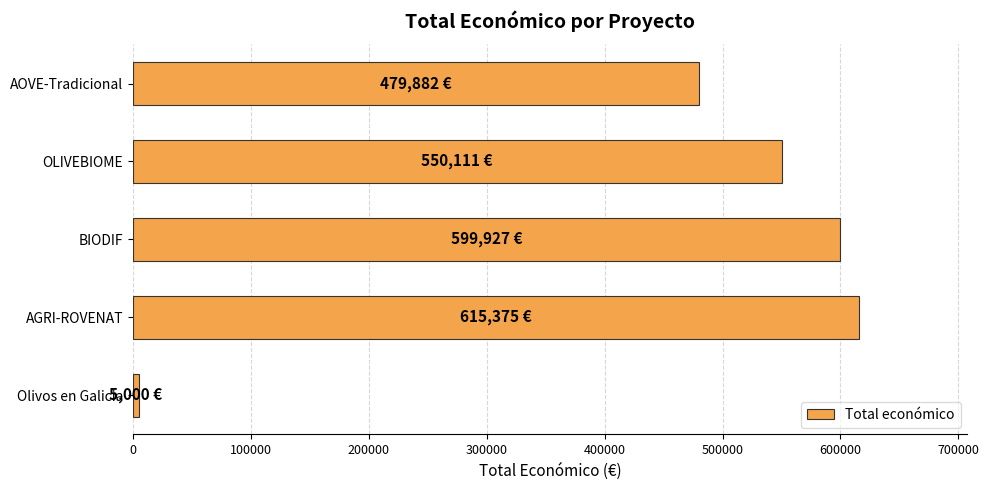

How many bars are there in total?

5